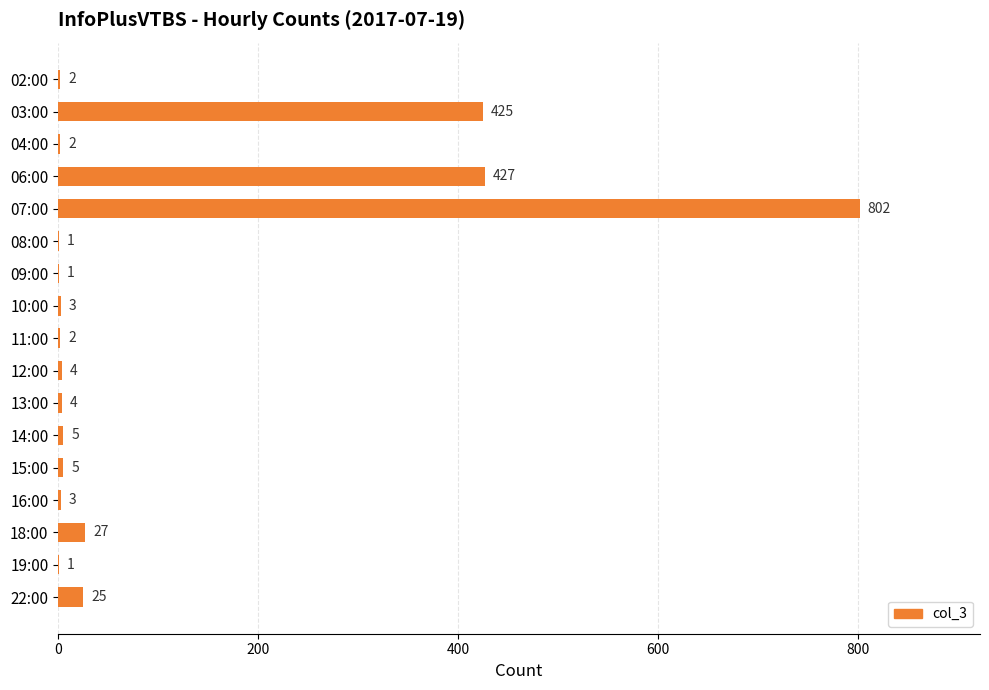

What is the approximate value at 06:00, to the nearest 10?

430